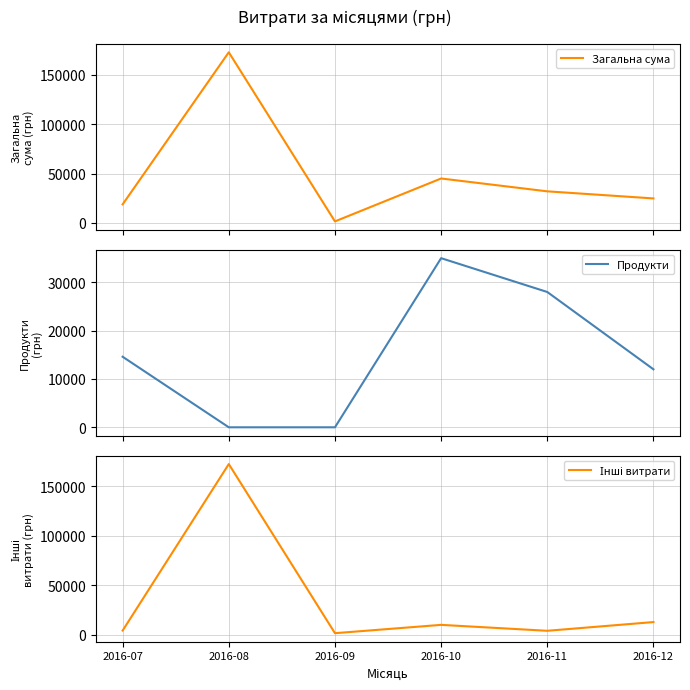

Is it true that Інші витрати equals 6254.9 at 2016-07?

False